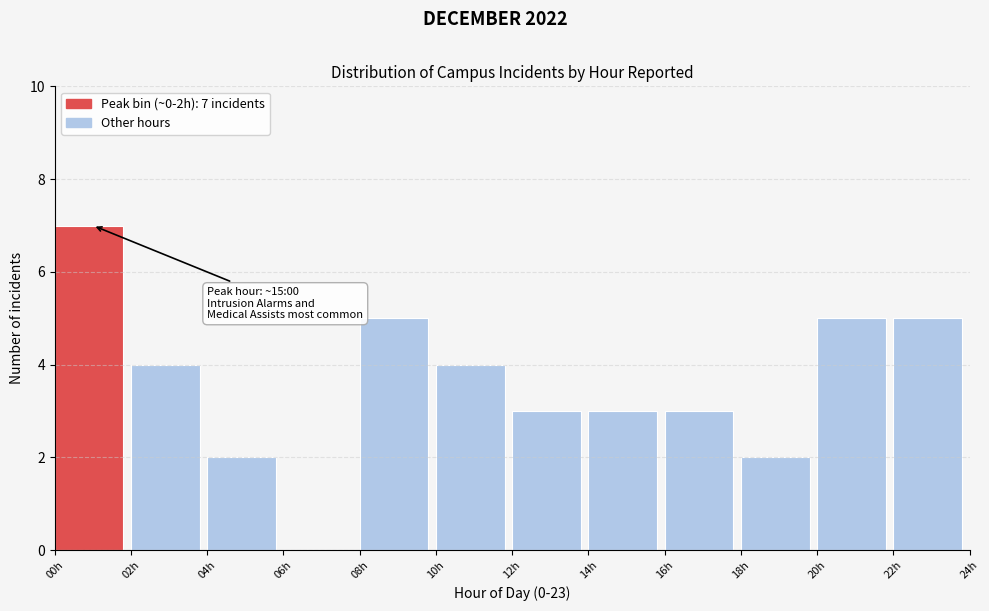

Which range on the x-axis has the tallest bar?

0 to 2